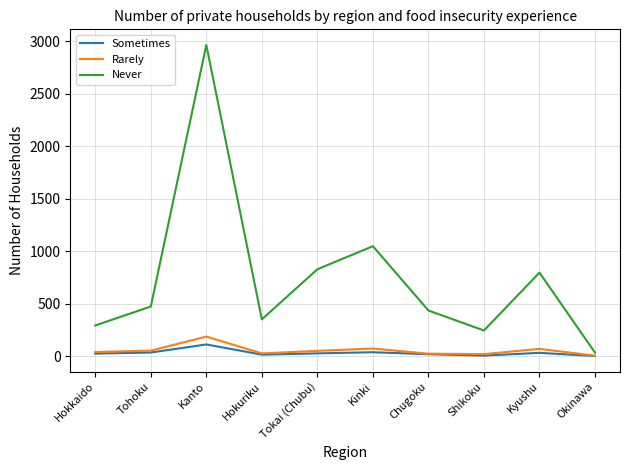

Between Hokkaido and Tohoku, which series saw the biggest shift?

Never